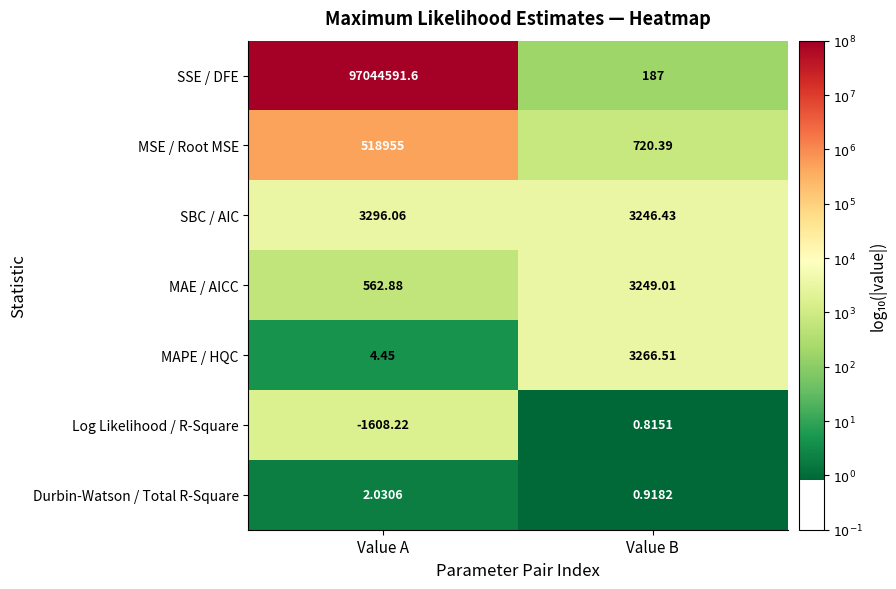

Which category has the lowest value in the Log Likelihood / R-Square series?

Value A